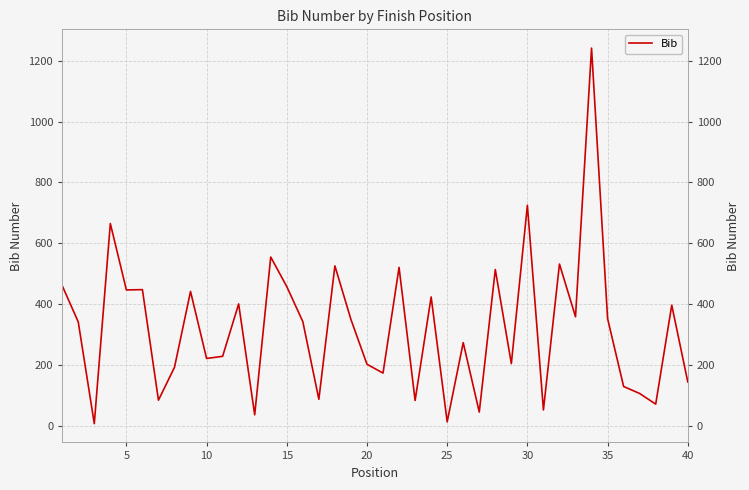

How many points are higher than both their immediate neighbors (excluding endpoints)?

14